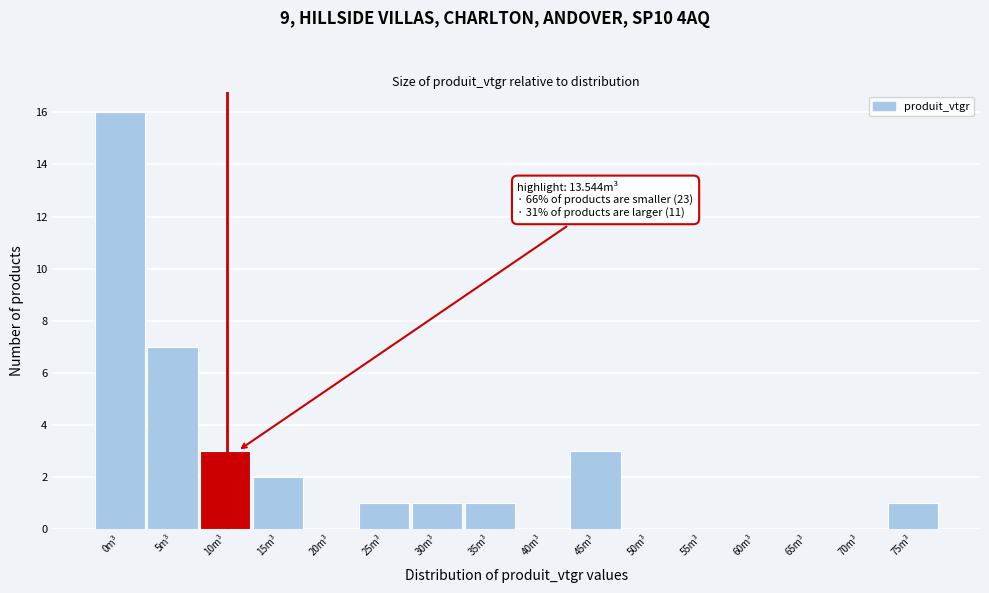

Reading left to right, extract all data points from this chart.

0m³=16	5m³=7	10m³=3	15m³=2	20m³=0	25m³=1	30m³=1	35m³=1	40m³=0	45m³=3	50m³=0	55m³=0	60m³=0	65m³=0	70m³=0	75m³=1